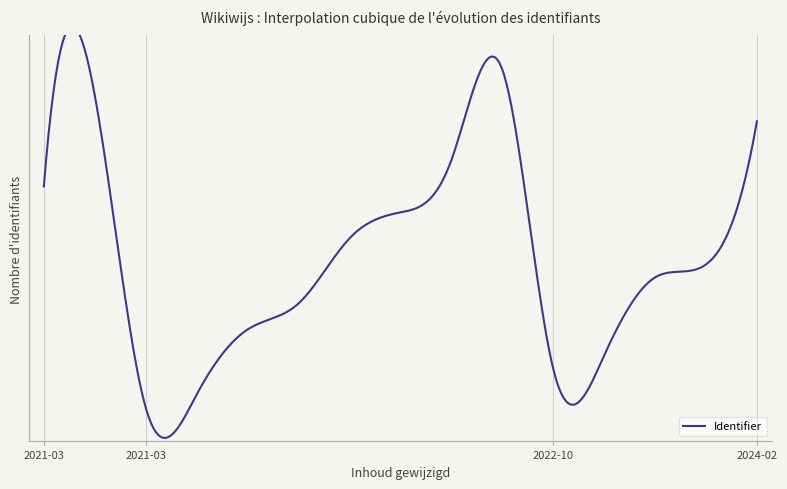

How many lines are shown in the chart?

1